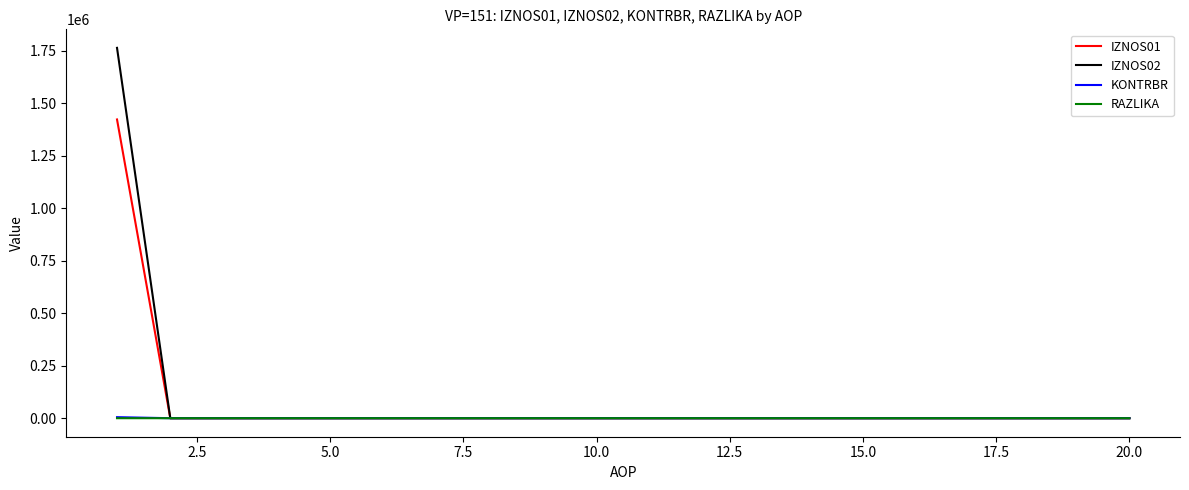

Reading left to right, what are all the values shown in this chart?

IZNOS01: 1422034.6	0.0	0.0	0.0	0.0	0.0	0.0	0.0	0.0	0.0	0.0	0.0	0.0	0.0	0.0	0.0	0.0	0.0	0.0	0.0
IZNOS02: 1762915.4	0.0	0.0	0.0	0.0	0.0	0.0	0.0	0.0	0.0	0.0	0.0	0.0	0.0	0.0	0.0	0.0	0.0	0.0	0.0
KONTRBR: 4947.9	0.0	0.0	0.0	0.0	0.0	0.0	0.0	0.0	0.0	0.0	0.0	0.0	0.0	0.0	0.0	0.0	0.0	0.0	0.0
RAZLIKA: 0.9	0.0	0.0	0.0	0.0	0.0	0.0	0.0	0.0	0.0	0.0	0.0	0.0	0.0	0.0	0.0	0.0	0.0	0.0	0.0